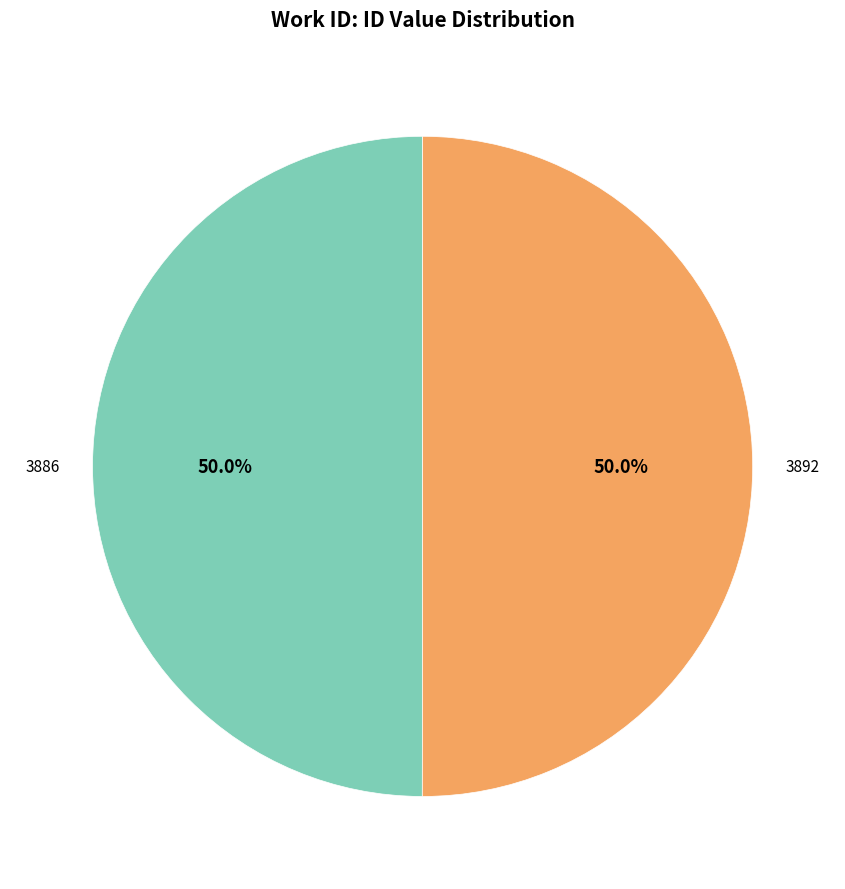

Count the number of slices in the pie.

2